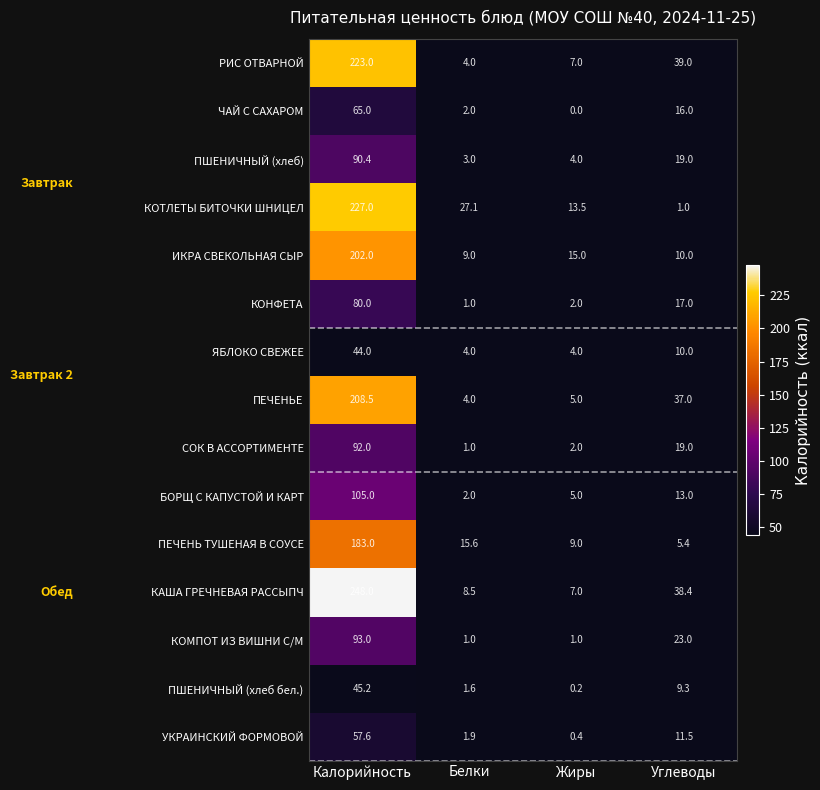

What is the sum of the ЯБЛОКО СВЕЖЕЕ values at Белки and Углеводы?

14.0